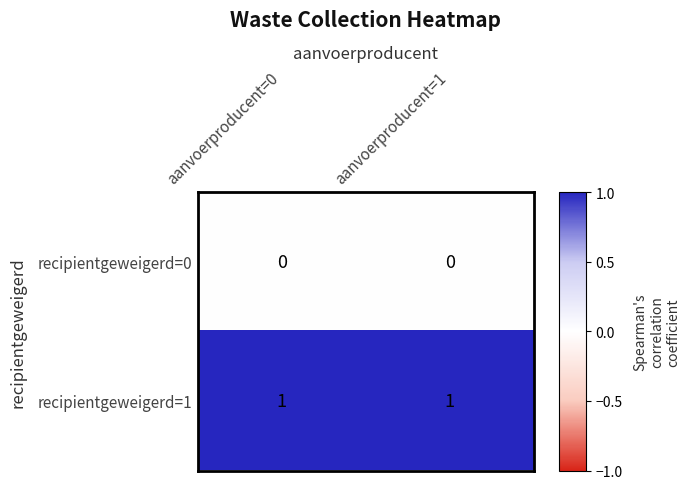

What is the spread (max minus min) of values at aanvoerproducent=1?

1